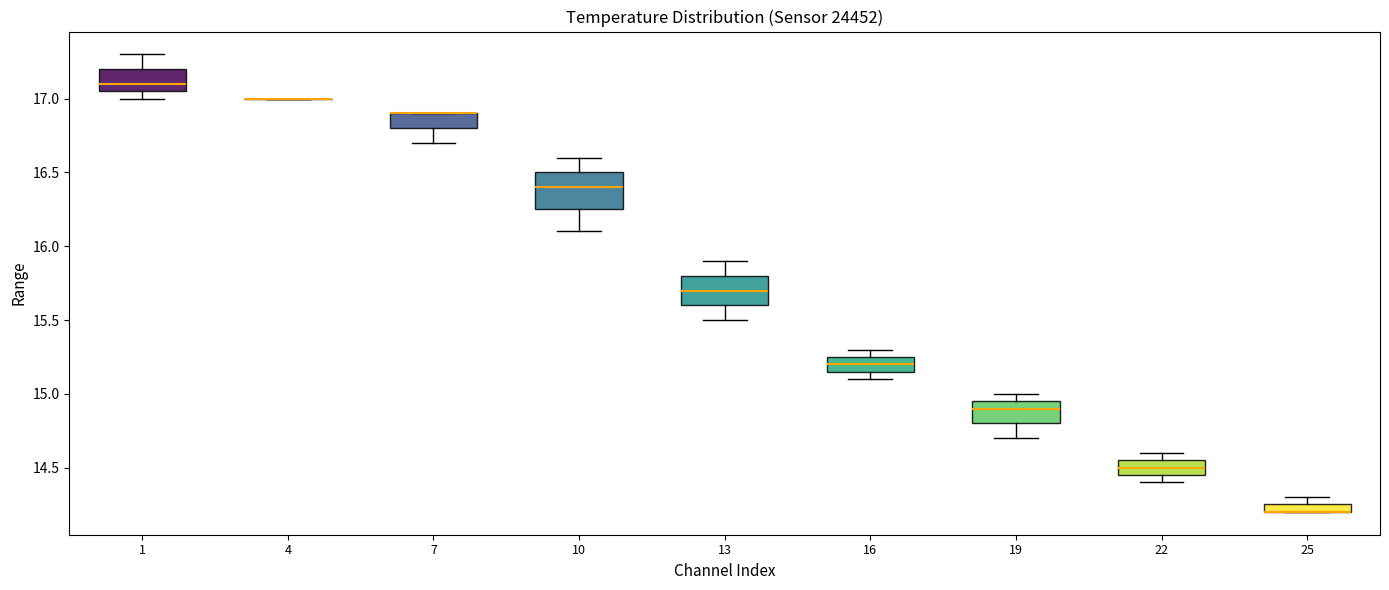

Where does the lower whisker of the box at x = 7 end on the y-axis? The values are not printed on the chart, so give them approximately, as read against the axis.

16.70